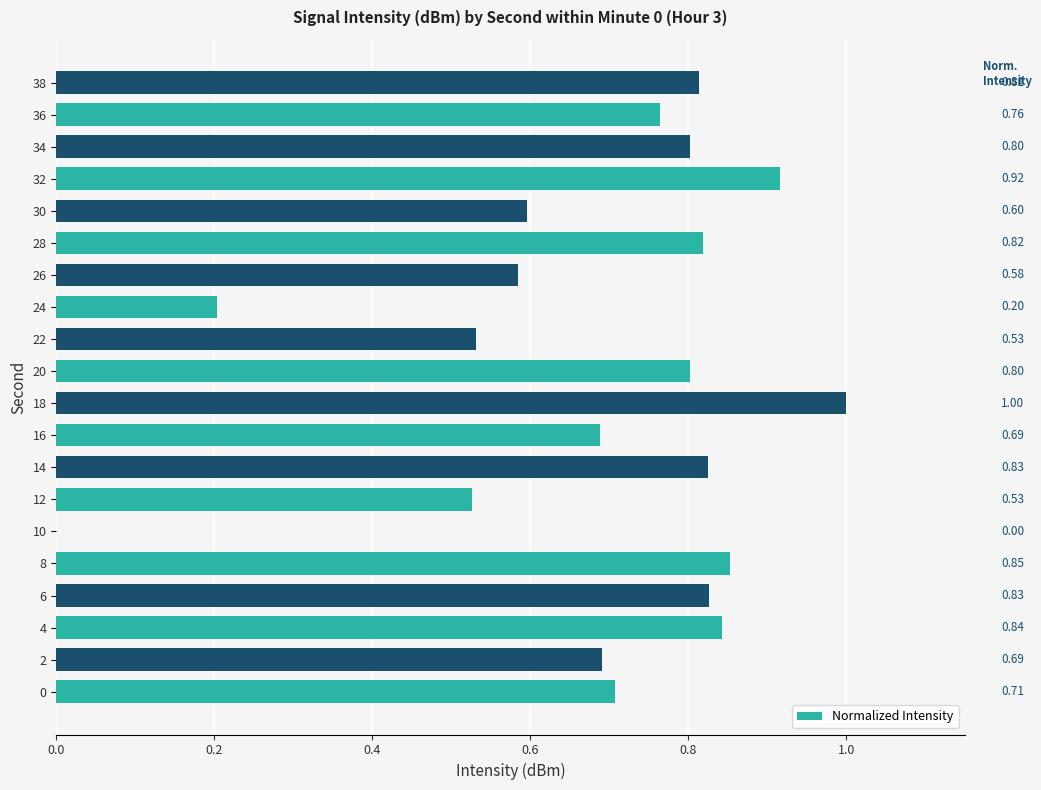

At which category does the chart reach its peak across all series?

18